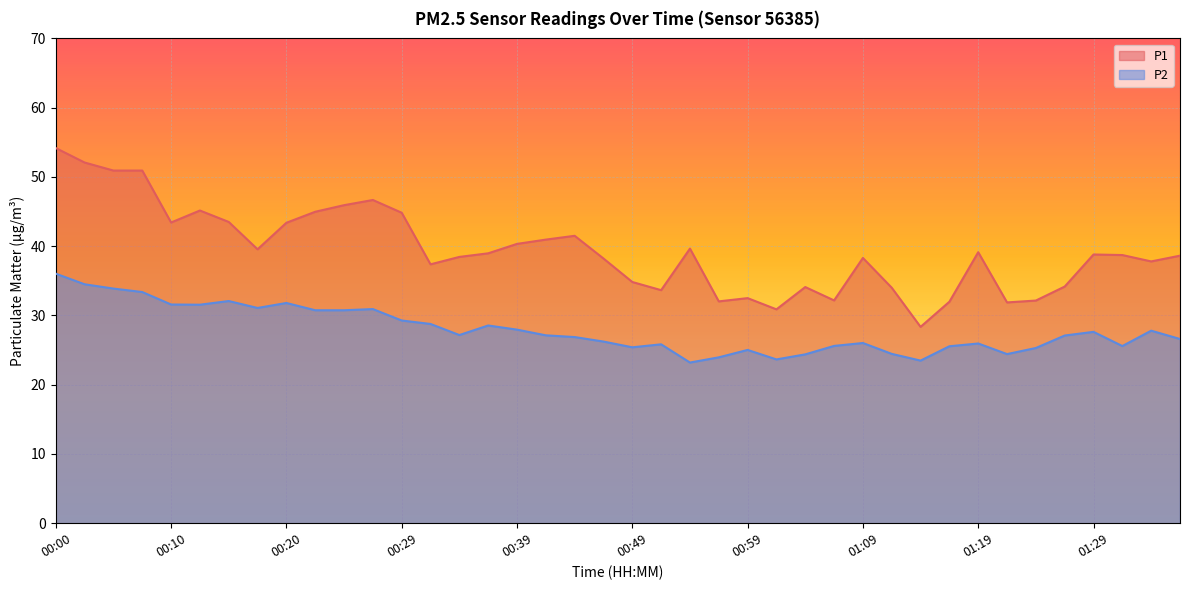

List the series in order of their peak value, lowest first.

P2, P1